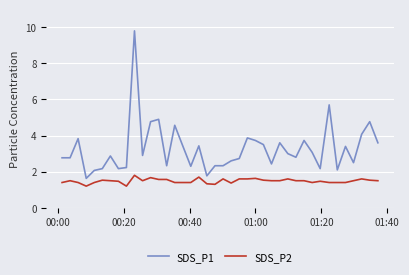

At how many categories does at least one series exceed 6?

1